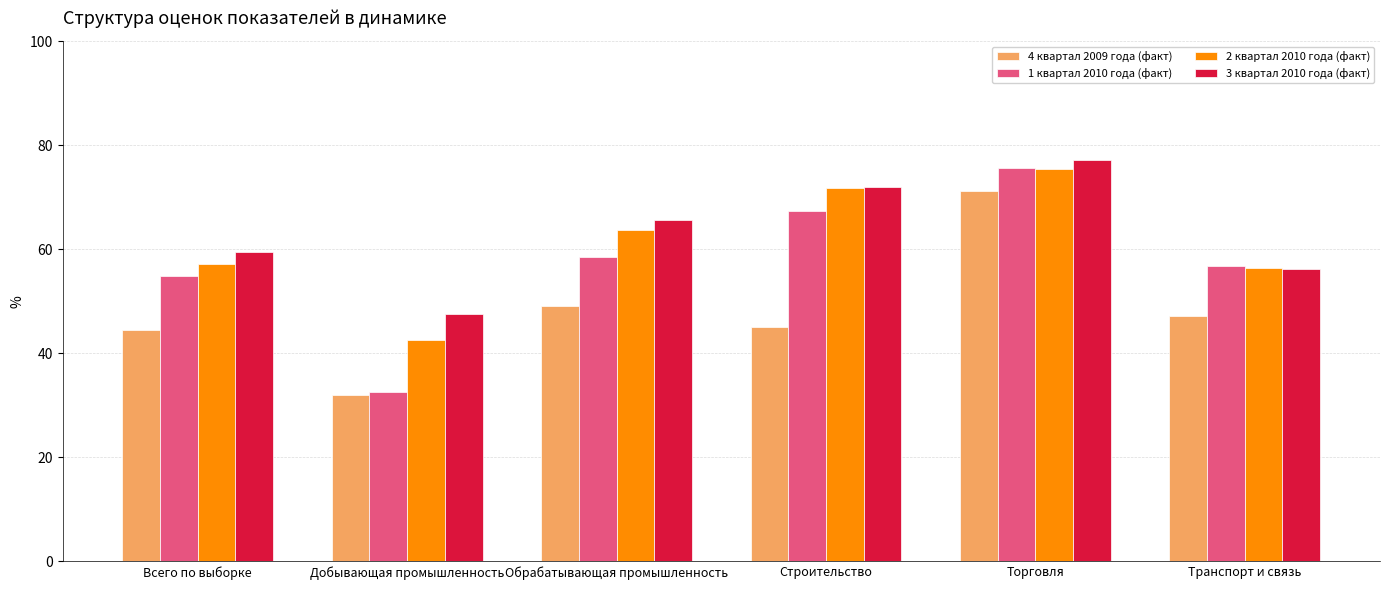

What is the sum of the 1 квартал 2010 года (факт) values at Добывающая промышленность and Строительство?

99.8